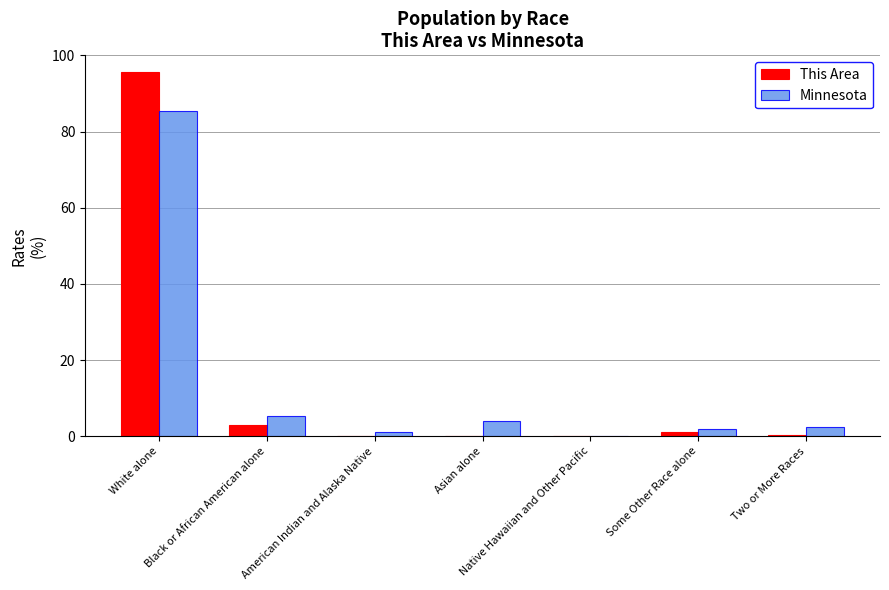

What is the highest value of the Minnesota series?

85.3